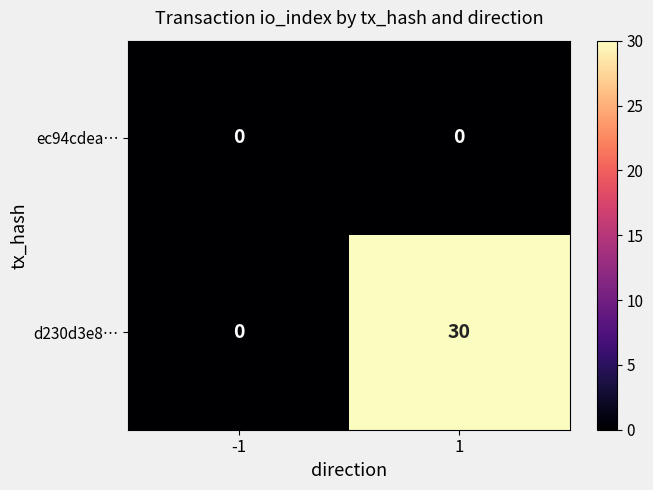

At 1, list the series in order from largest to smallest.

d230d3e8…, ec94cdea…